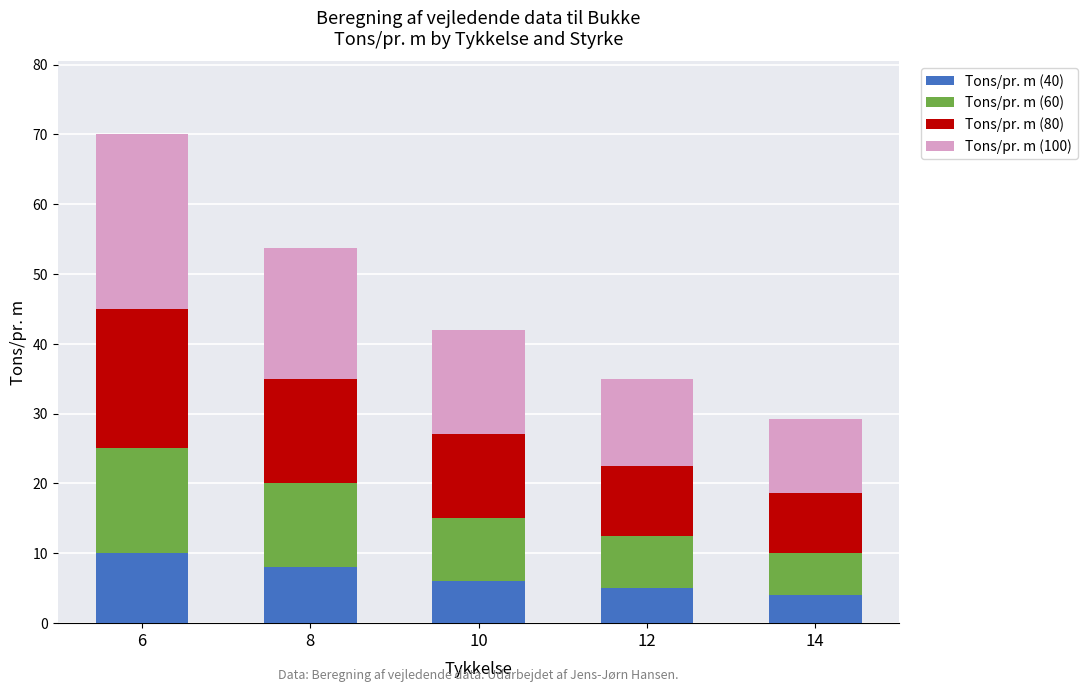

What is the value of the Tons/pr. m (40) bar at the 2nd from the left?

8.0